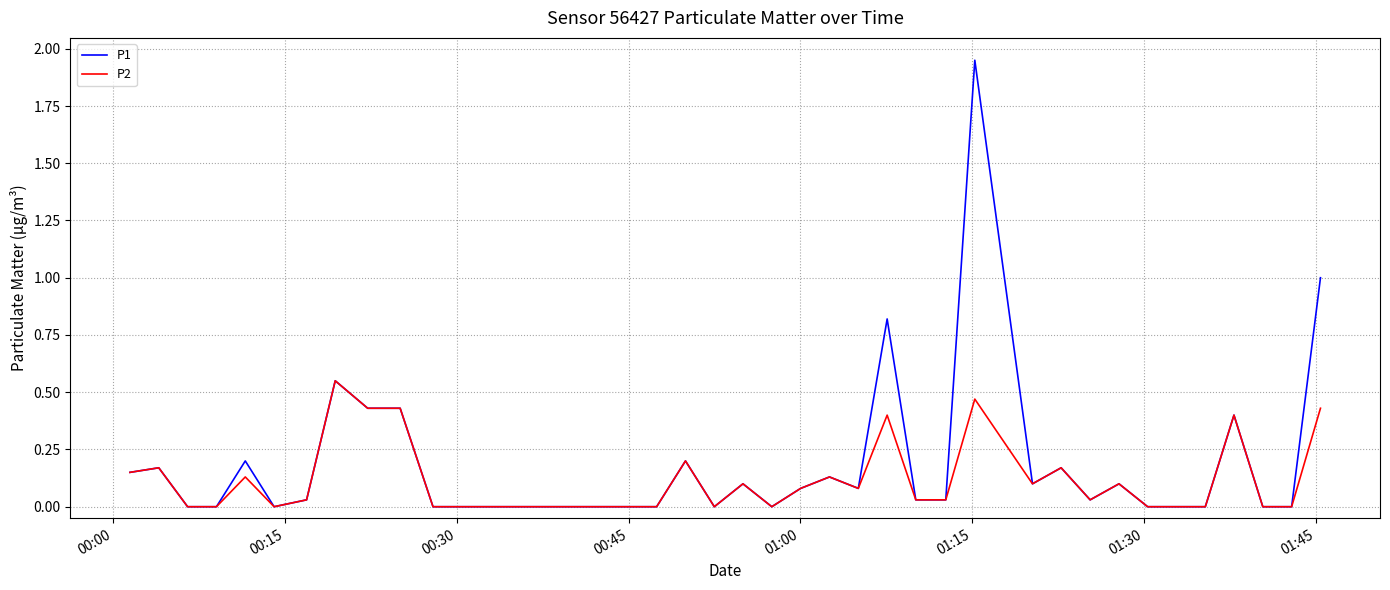

Which series has the largest range (max minus min)?

P1